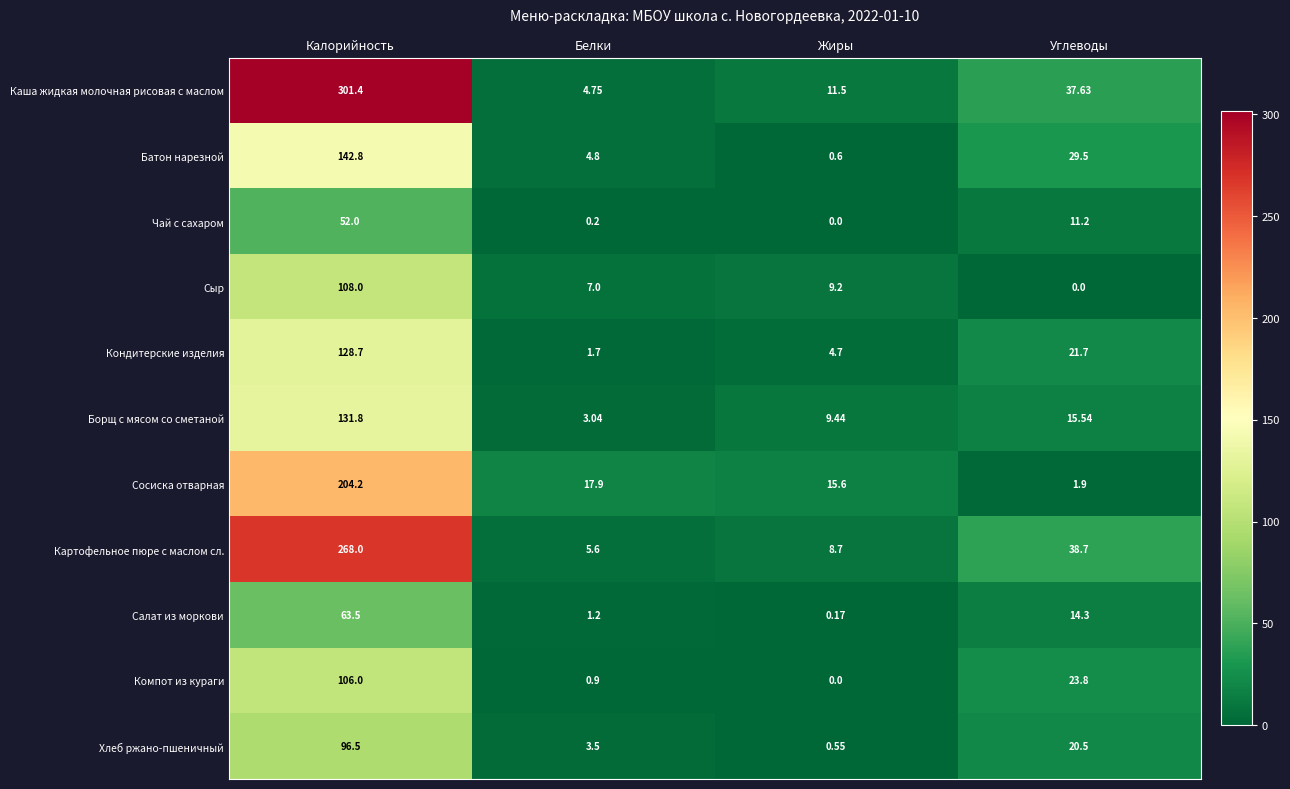

Which series has the largest range (max minus min)?

Каша жидкая молочная рисовая с маслом